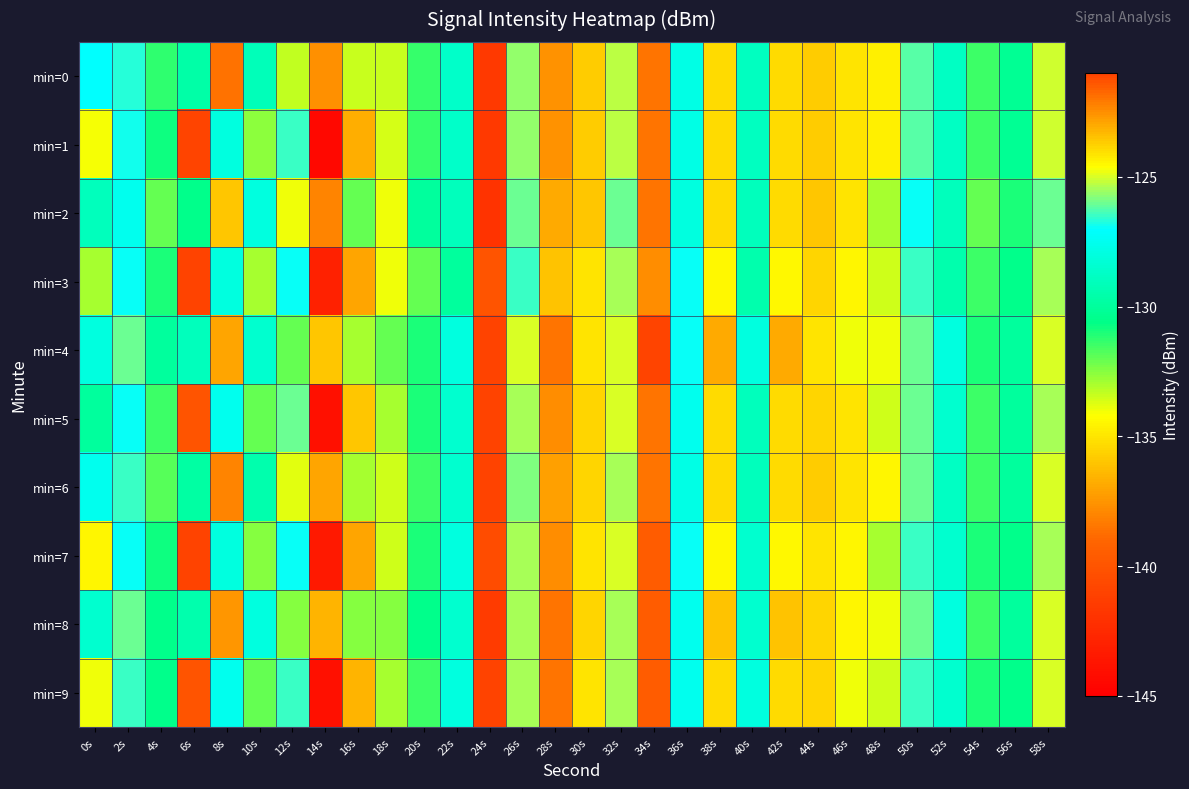

List the series in order of their peak value, highest first.

min=4, min=7, min=8, min=9, min=0, min=1, min=2, min=5, min=6, min=3